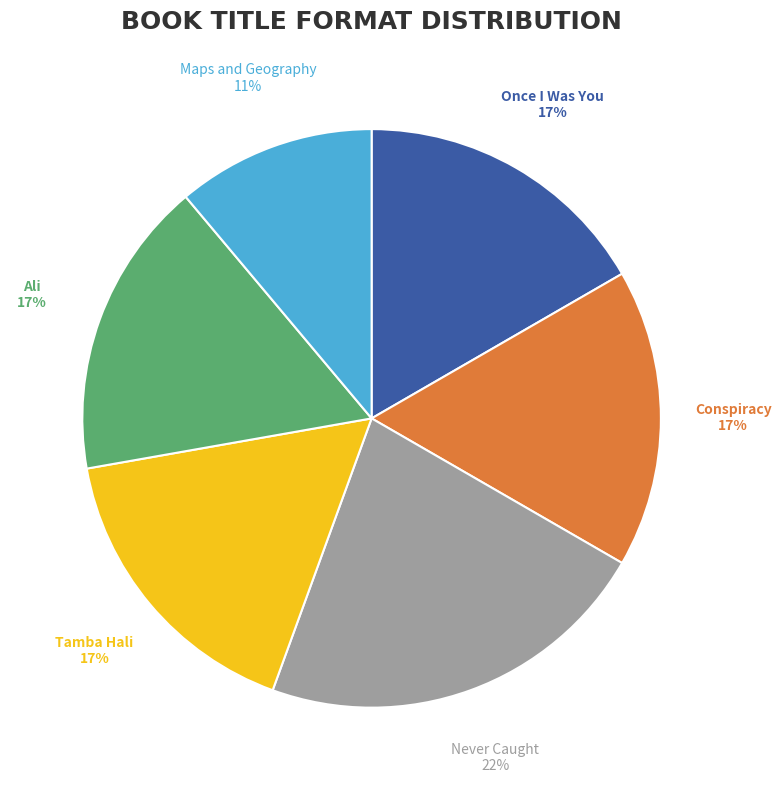

Which category has the smallest portion of the pie?

Maps and Geography